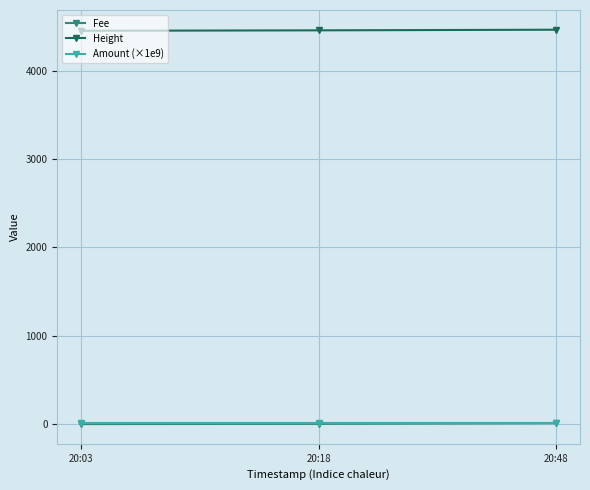

The value of Height at 20:03 is 4451.0. True or false?

True